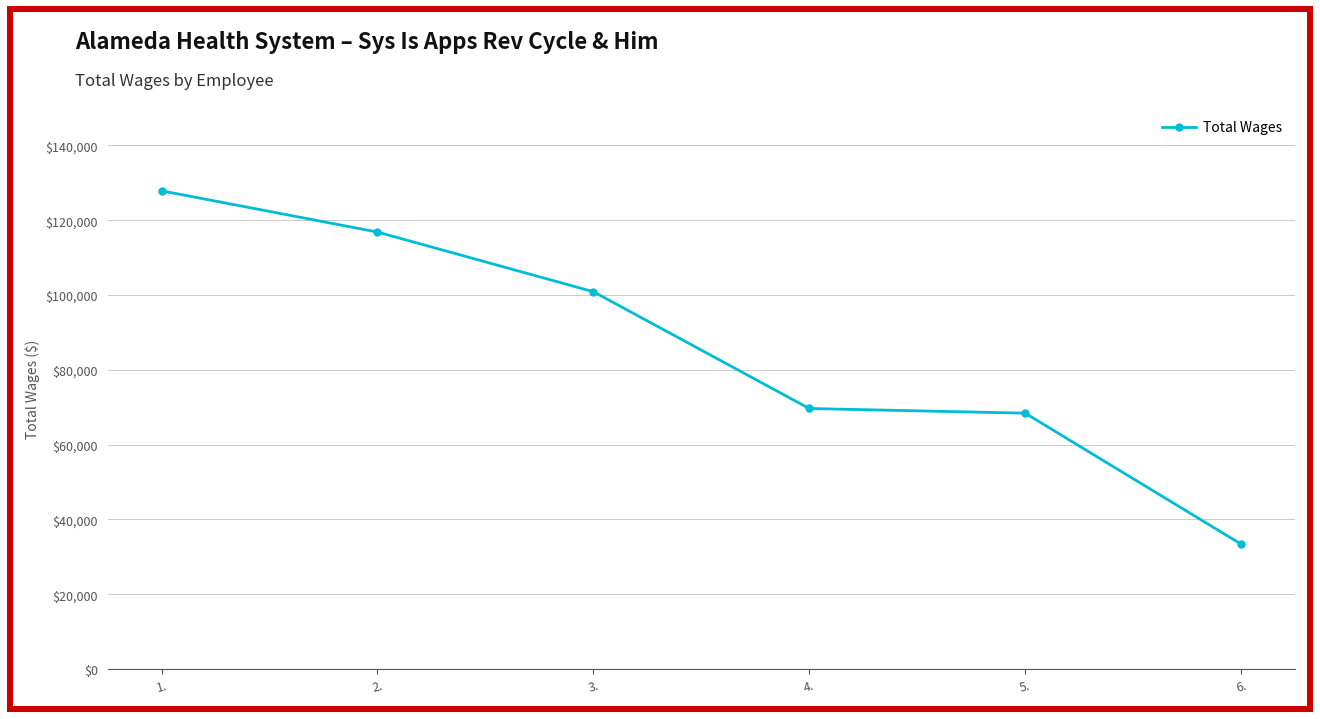

Approximately how many times larger is the value at 1. compared to 2.?

1.1